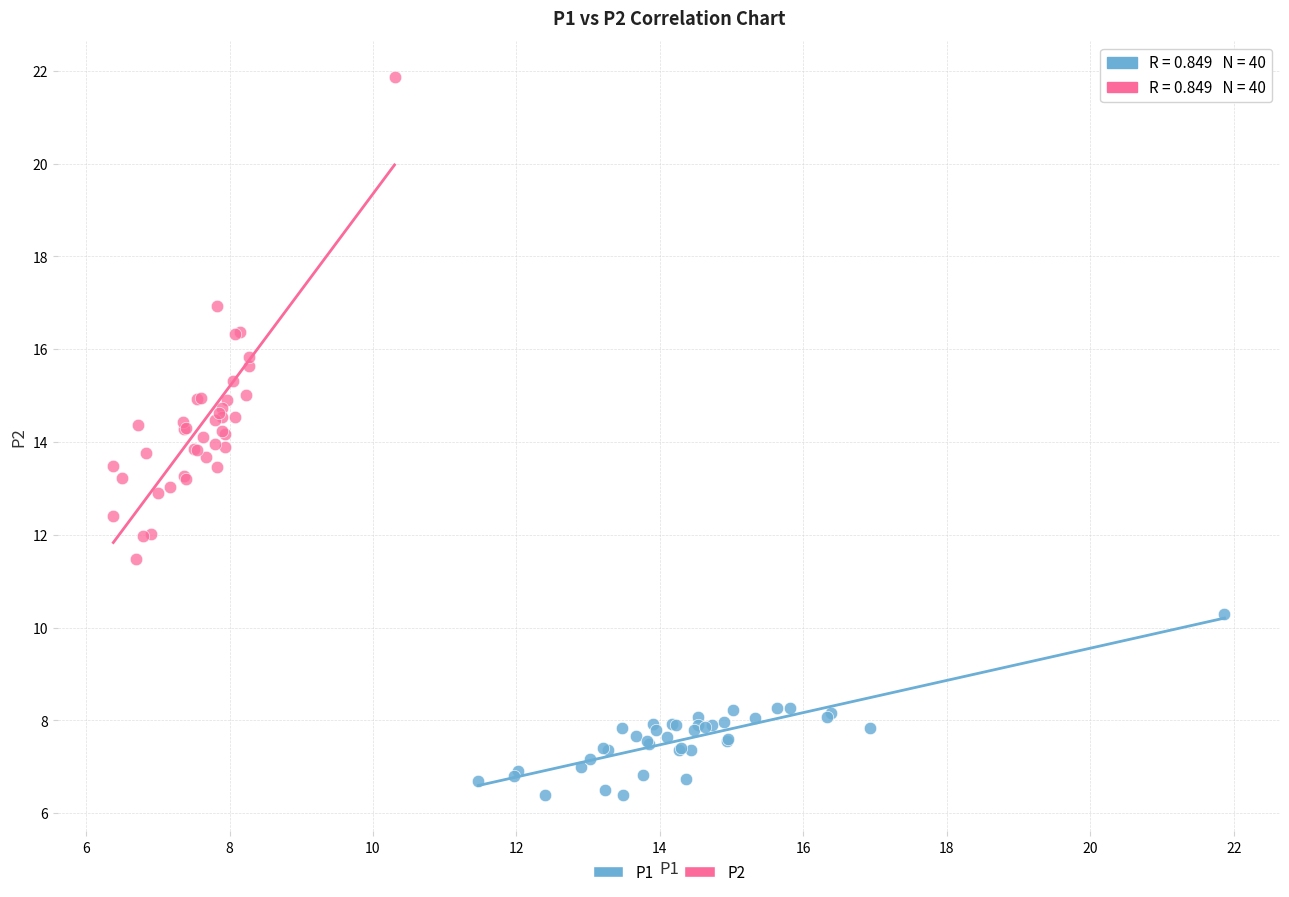

Which series has the widest spread of Y values?

P2